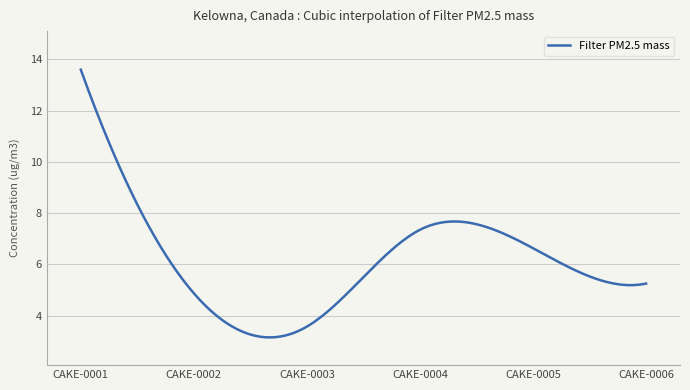

Count the number of categories in the chart.

300